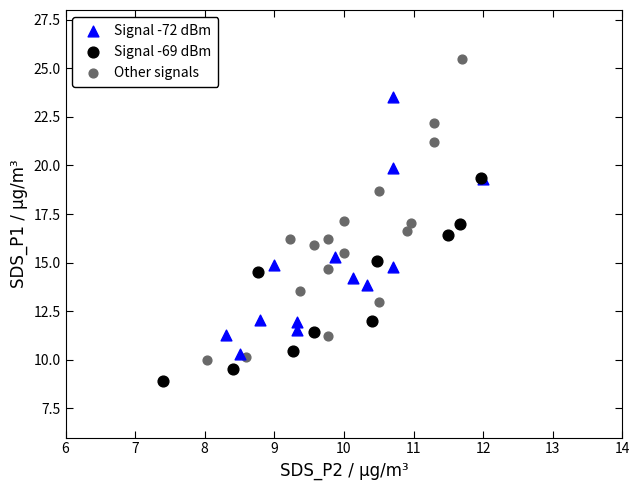

Which series contains the highest Y value?

Other signals